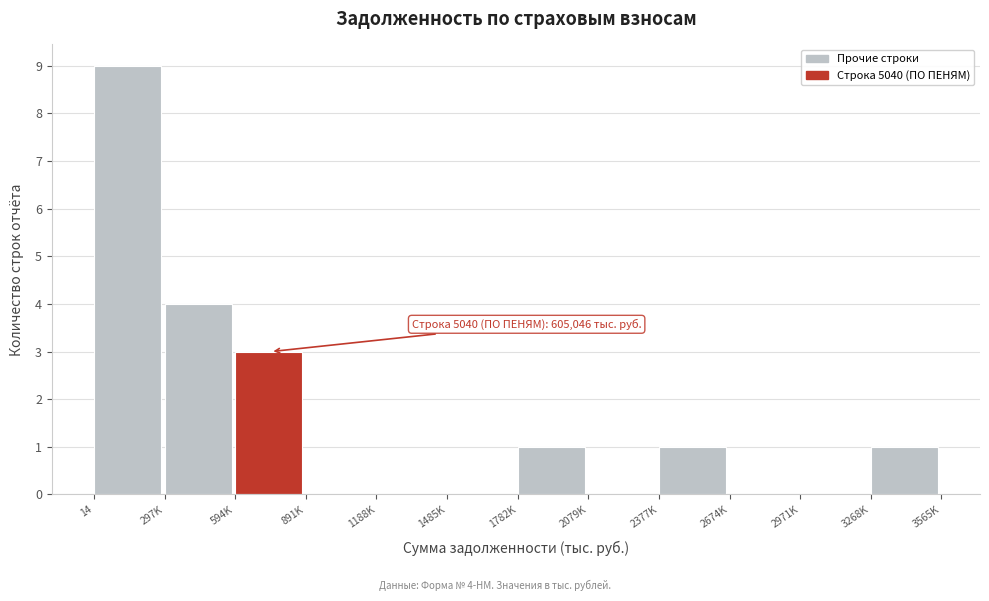

Reading left to right, list all the values displayed in this chart.

14=9	297K=4	594K=3	891K=0	1188K=0	1485K=0	1782K=1	2079K=0	2377K=1	2674K=0	2971K=0	3268K=1